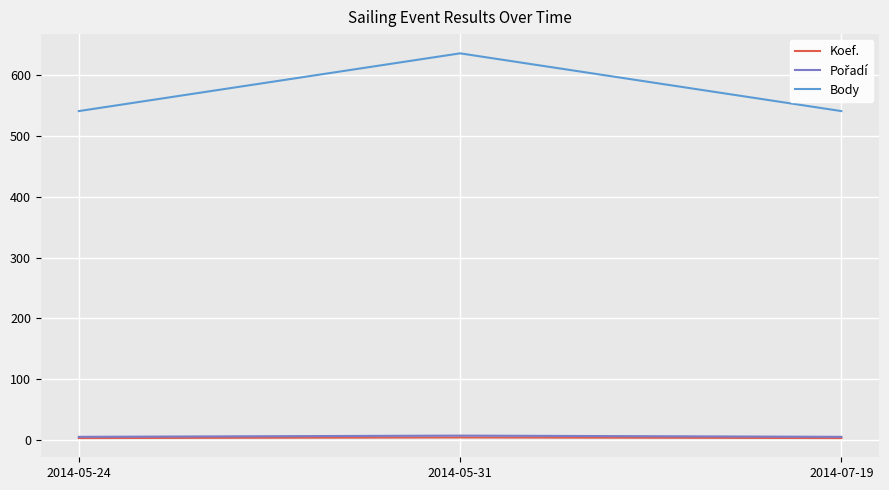

How many lines are shown in the chart?

3